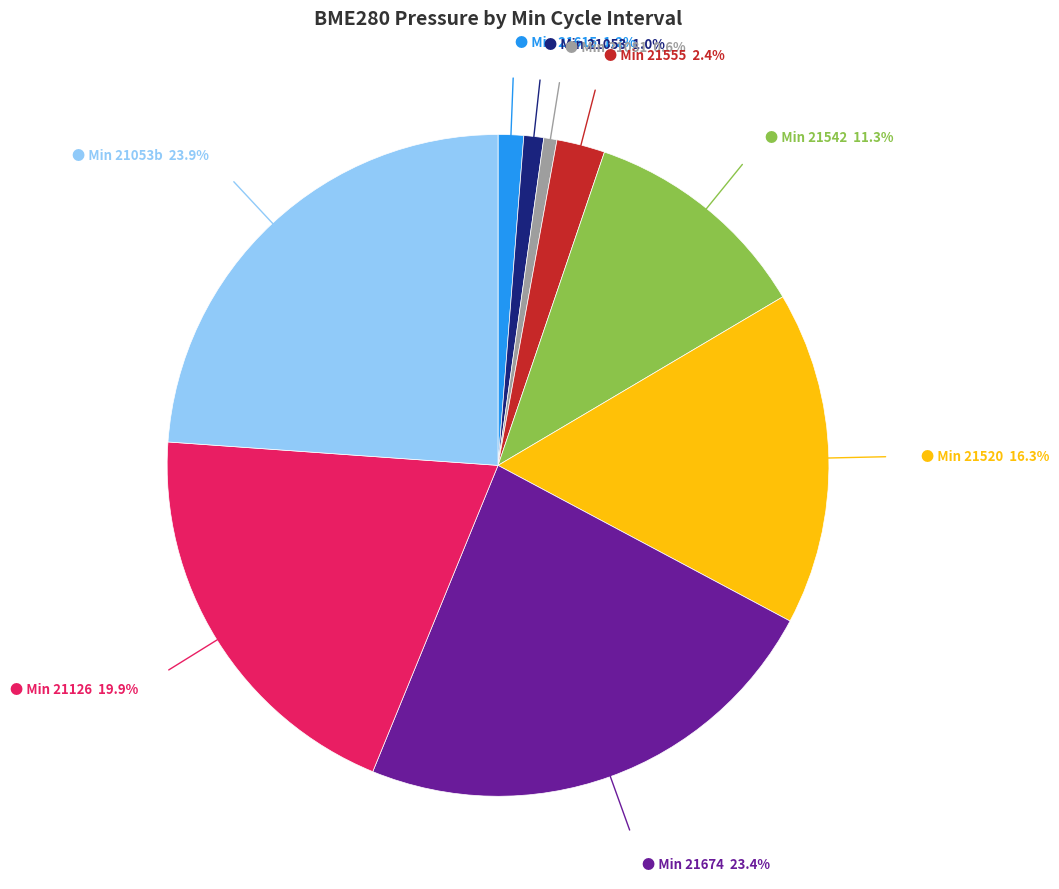

Does any single category account for the majority?

No